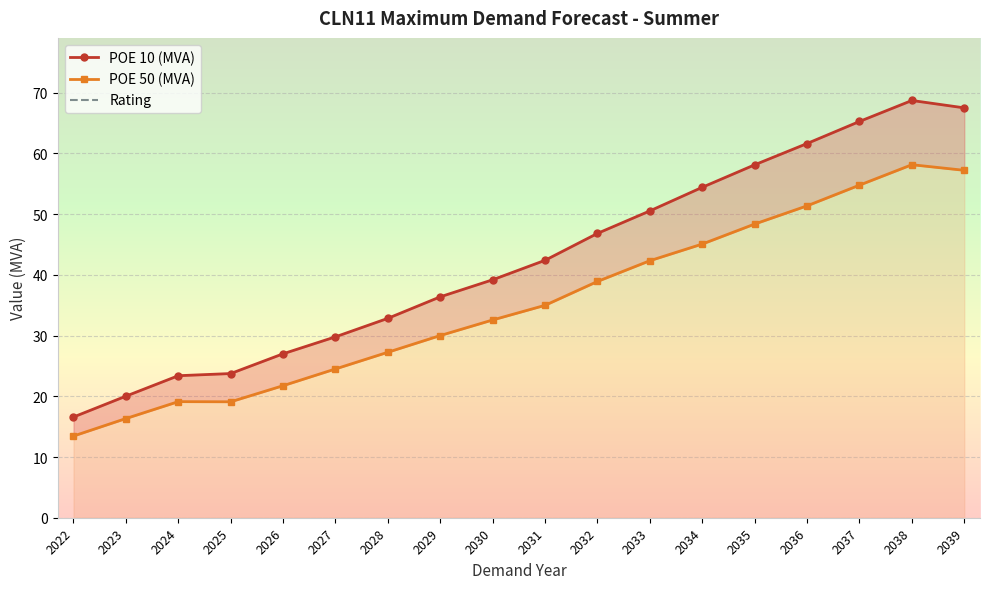

Read the POE 10 (MVA) value at 2025.

23.7